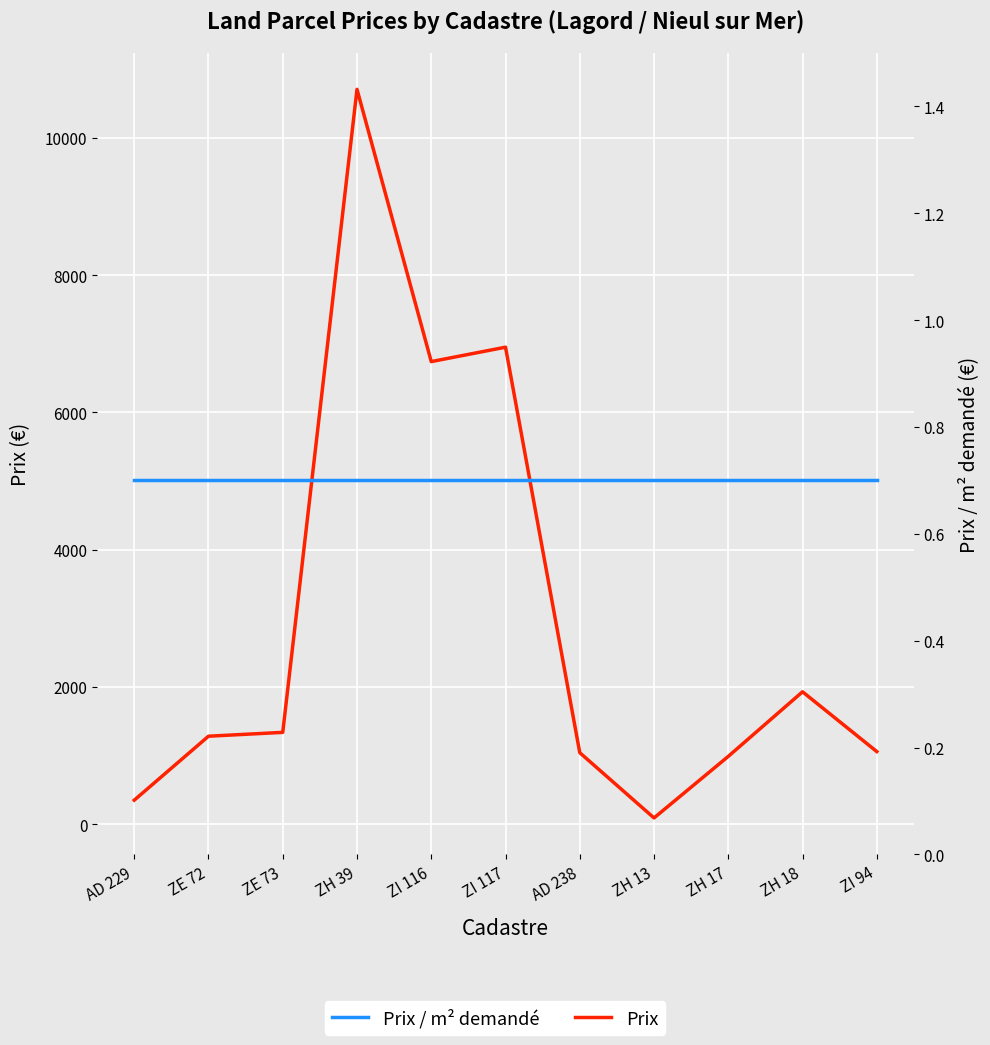

Rank the series by their maximum value, from highest to lowest.

Prix, Prix / m² demandé